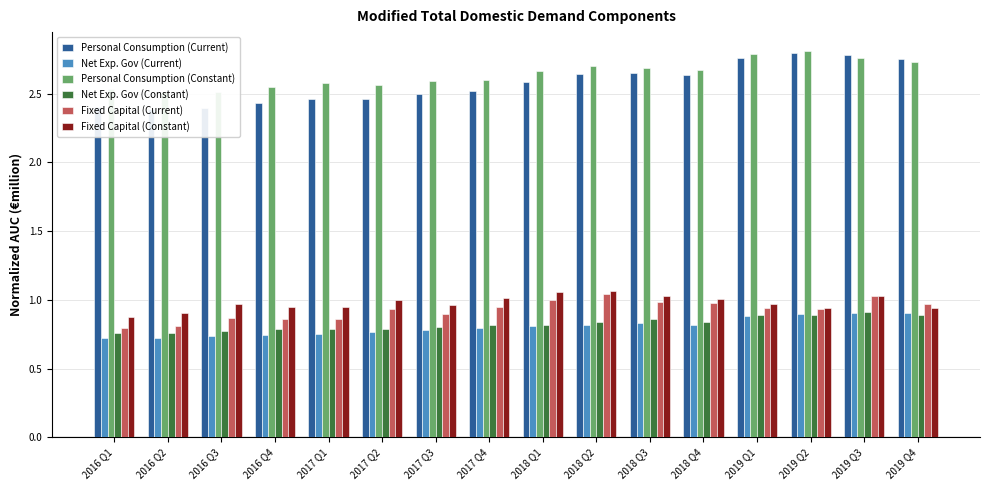

Which label corresponds to the smallest value in the chart?

2016 Q2